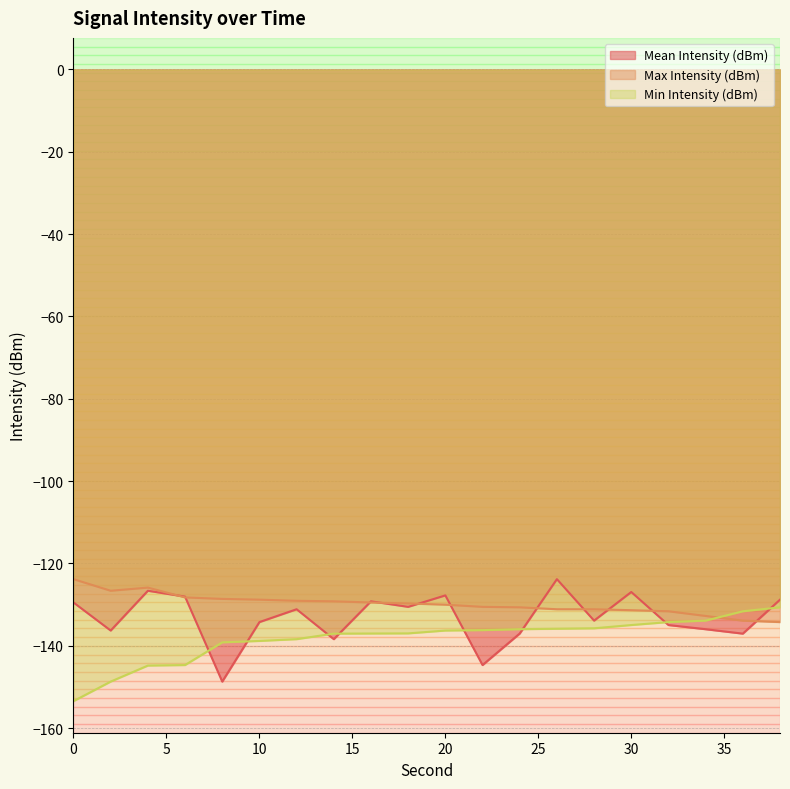

What is the value of the Mean Intensity (dBm) point at the 19th from the left?

-137.0